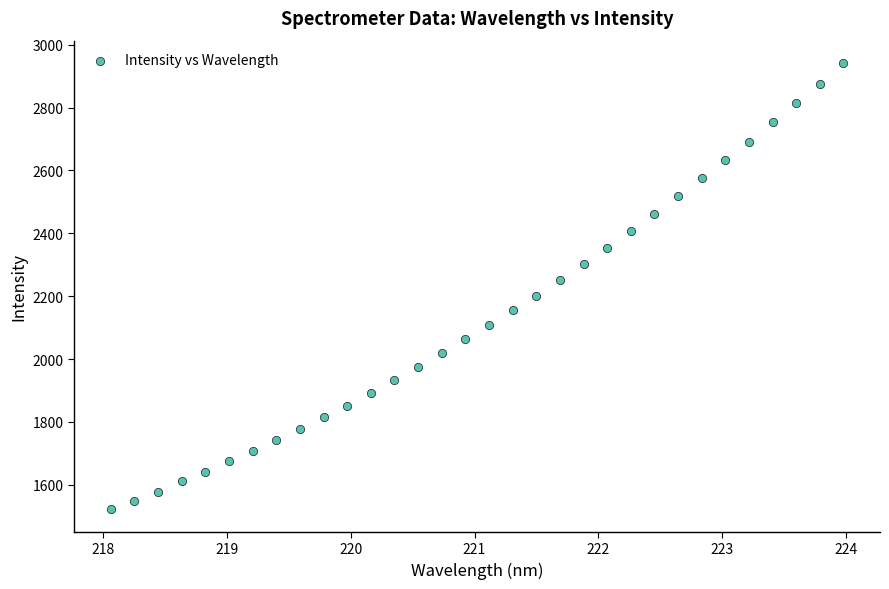

What is the range of X values (max minus min)?

5.9